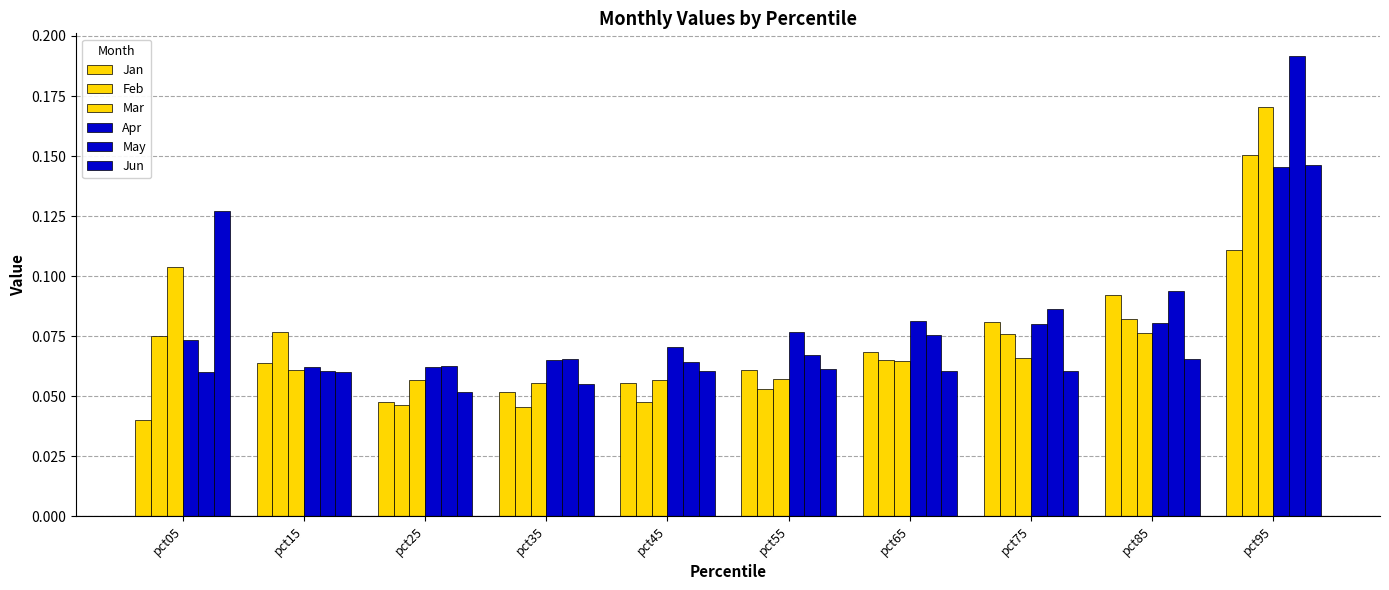

The value of Jan at pct45 is 0.1. True or false?

True